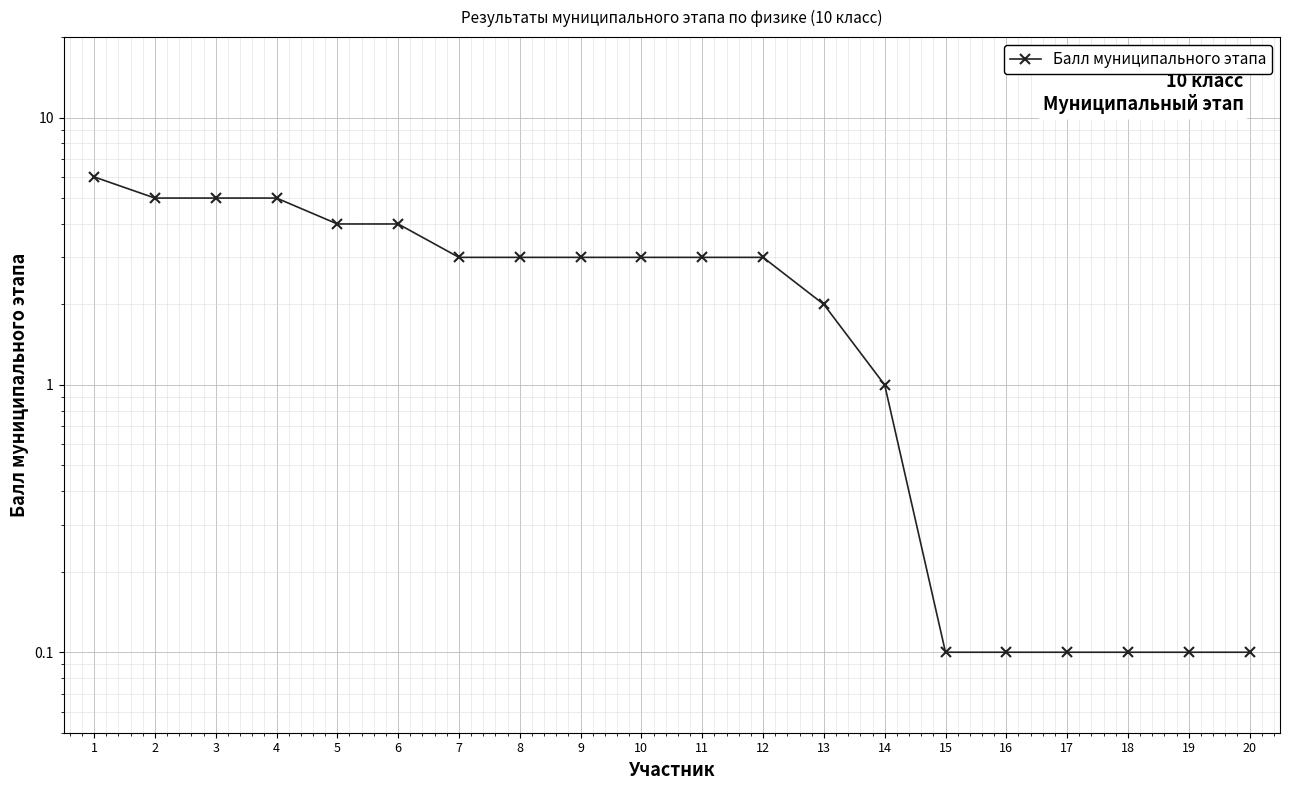

What is the difference between the values at 10 and 20?

2.9